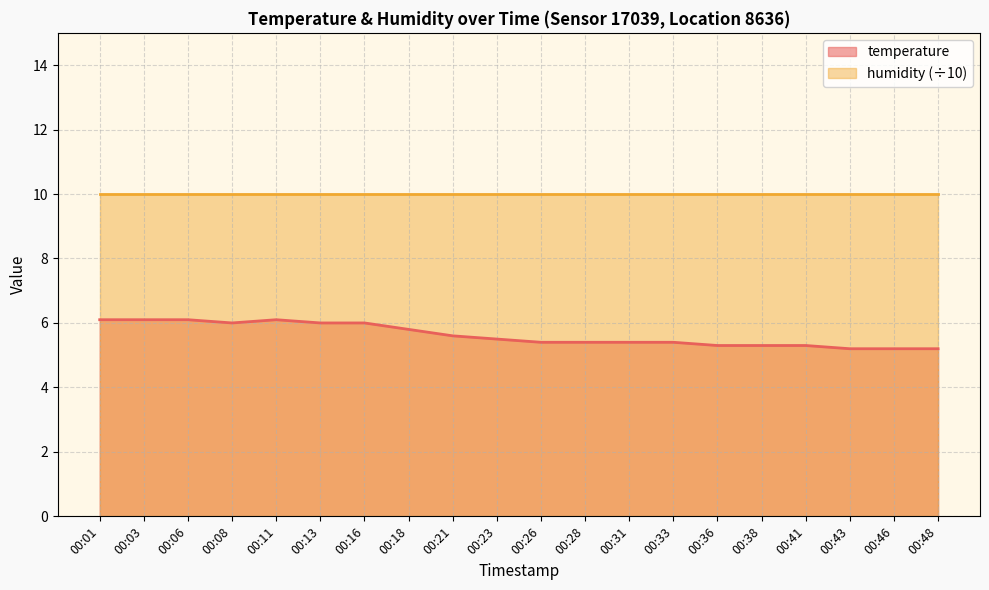

What is the value of the 6th point from the left?

6.0